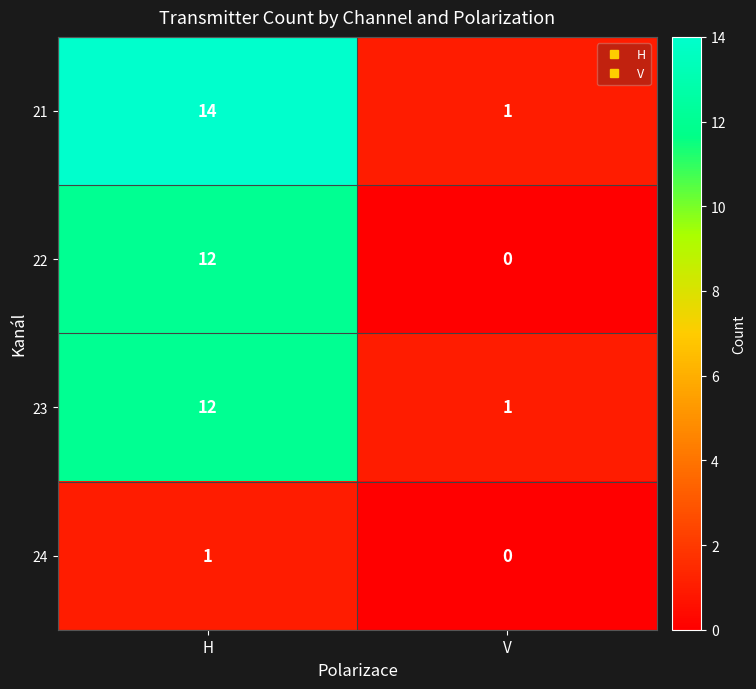

List the labels in order of 22 value, largest first.

H, V